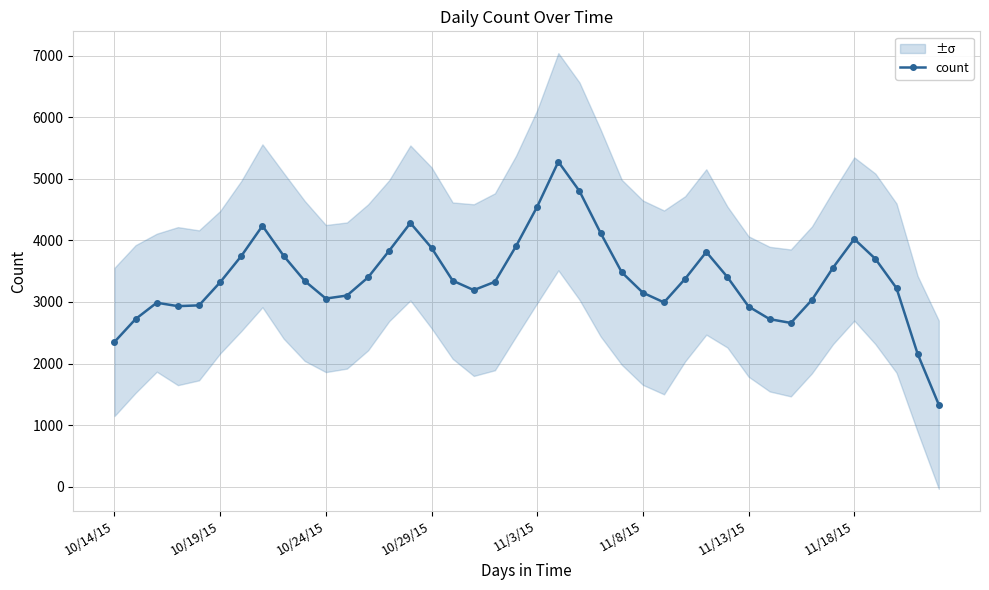

Approximately how many times larger is the value at 19 compared to 13?

1.0